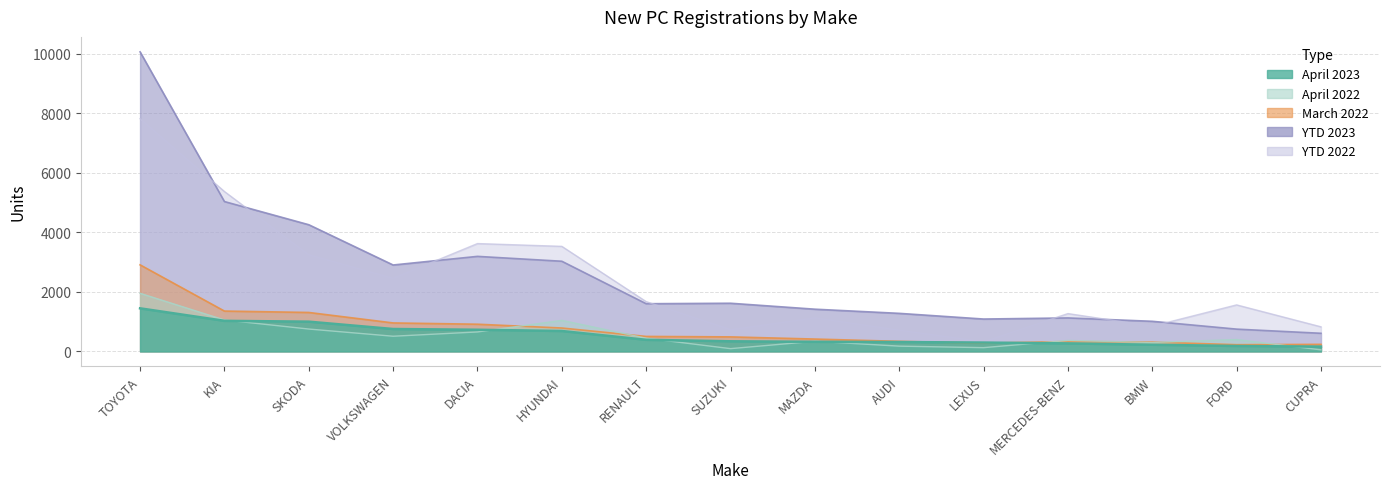

At how many categories does at least one series exceed 1752?

6